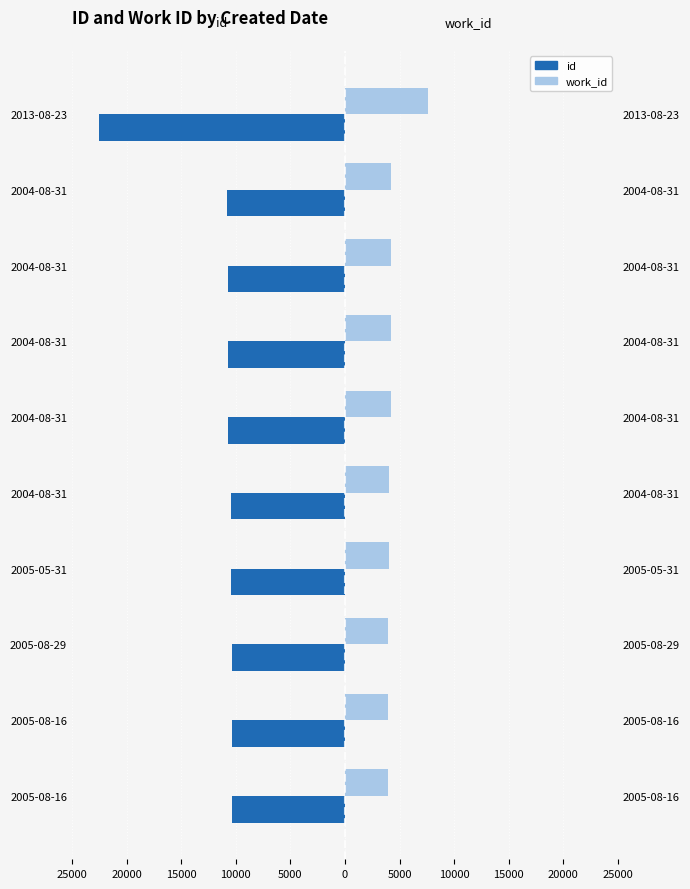

What is the smallest value displayed?

-22541